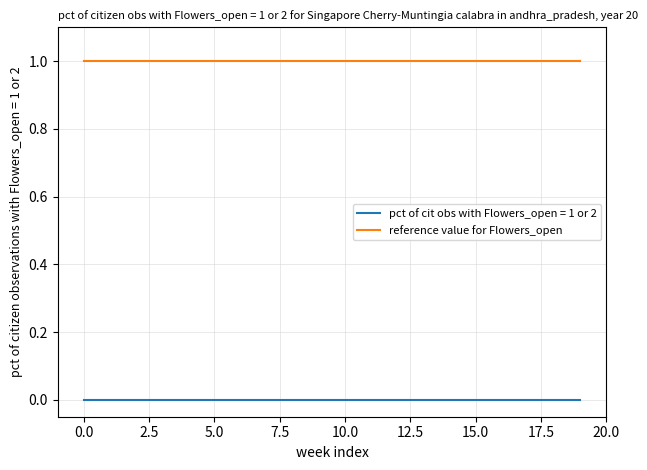

True or false: reference value for Flowers_open and pct of cit obs with Flowers_open = 1 or 2 intersect in this chart.

False